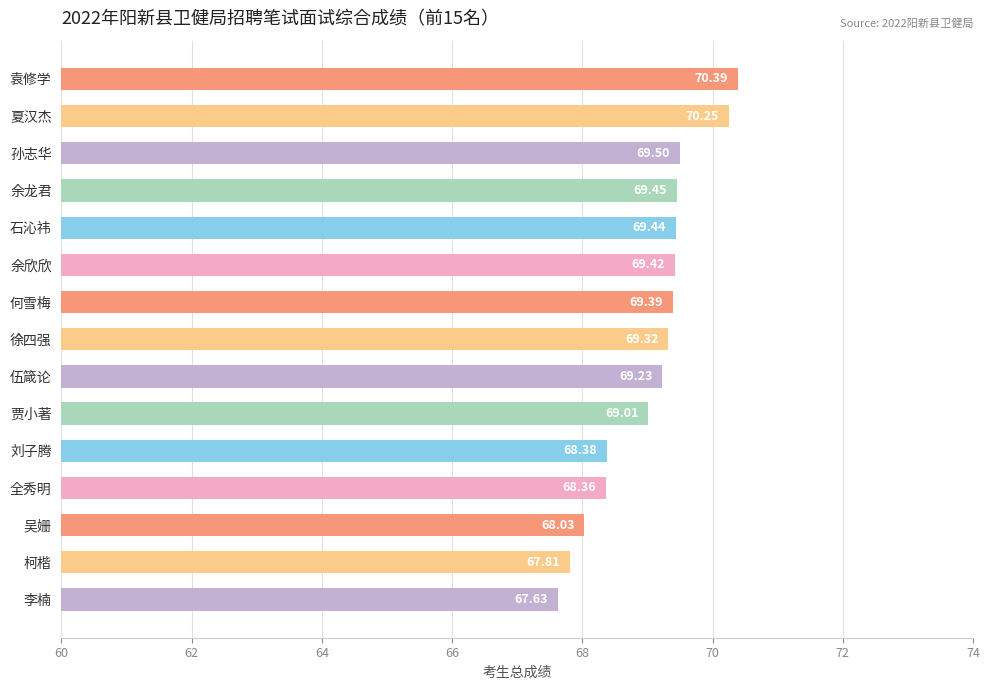

Count the number of values greater than 69.

10